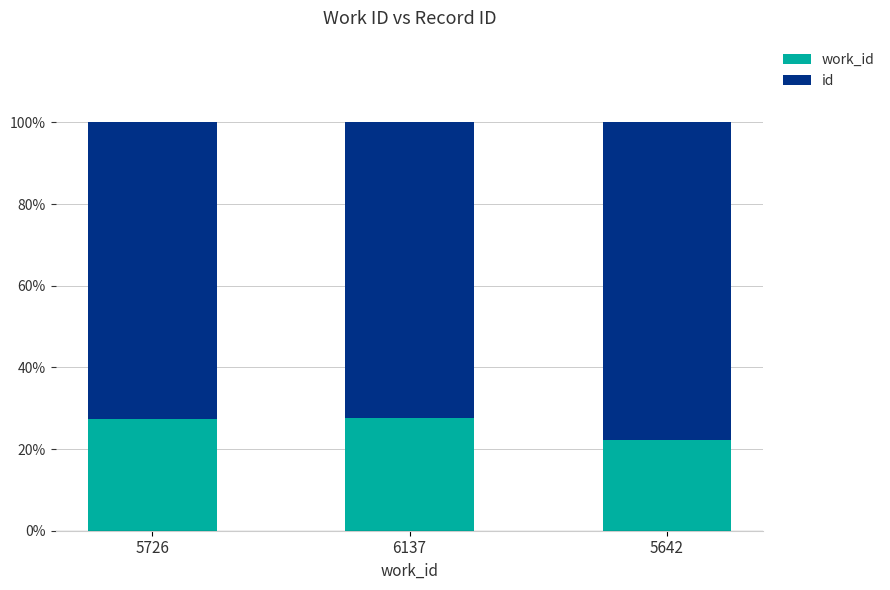

What is the total value across all series at 5726?

100.0